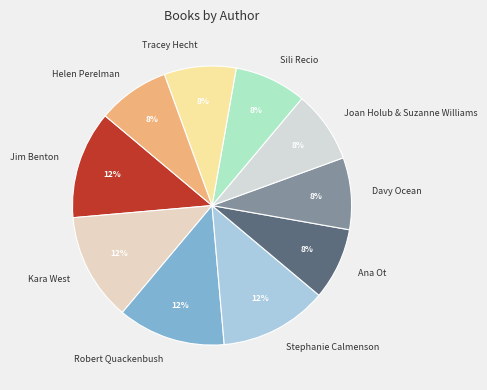

To the nearest percent, what percentage of the pie is Joan Holub & Suzanne Williams?

8%